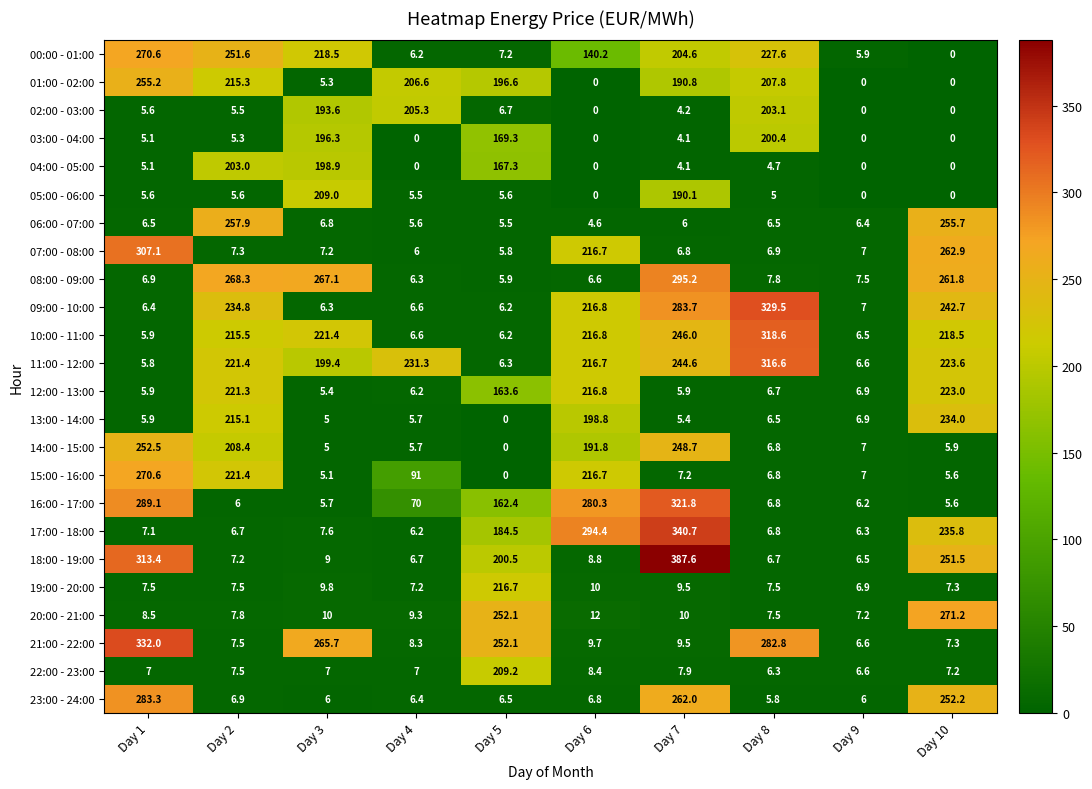

What is the spread (max minus min) of values at Day 5?

252.1